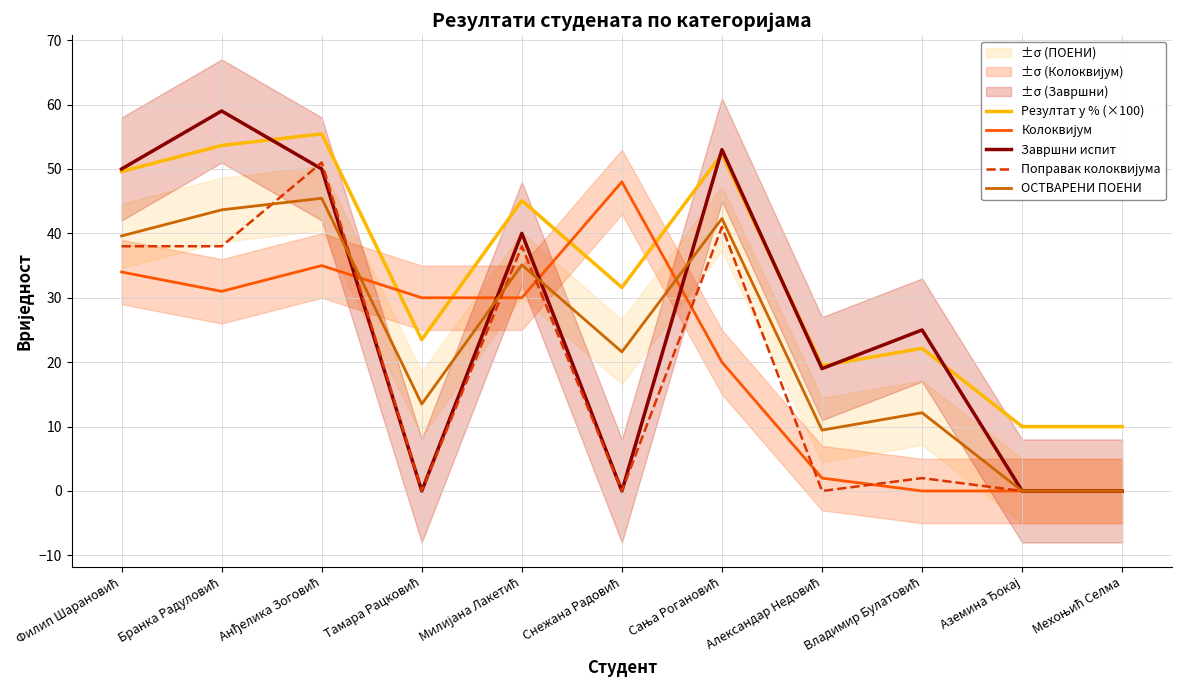

What is the value of the ОСТВАРЕНИ ПОЕНИ point at the 1st from the left?

39.6